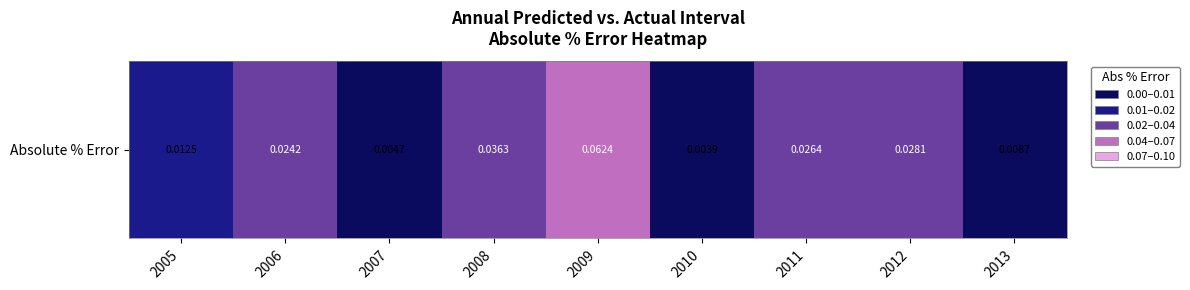

Reading right to left, extract all data points from this chart.

2013=0.0	2012=0.0	2011=0.0	2010=0.0	2009=0.1	2008=0.0	2007=0.0	2006=0.0	2005=0.0